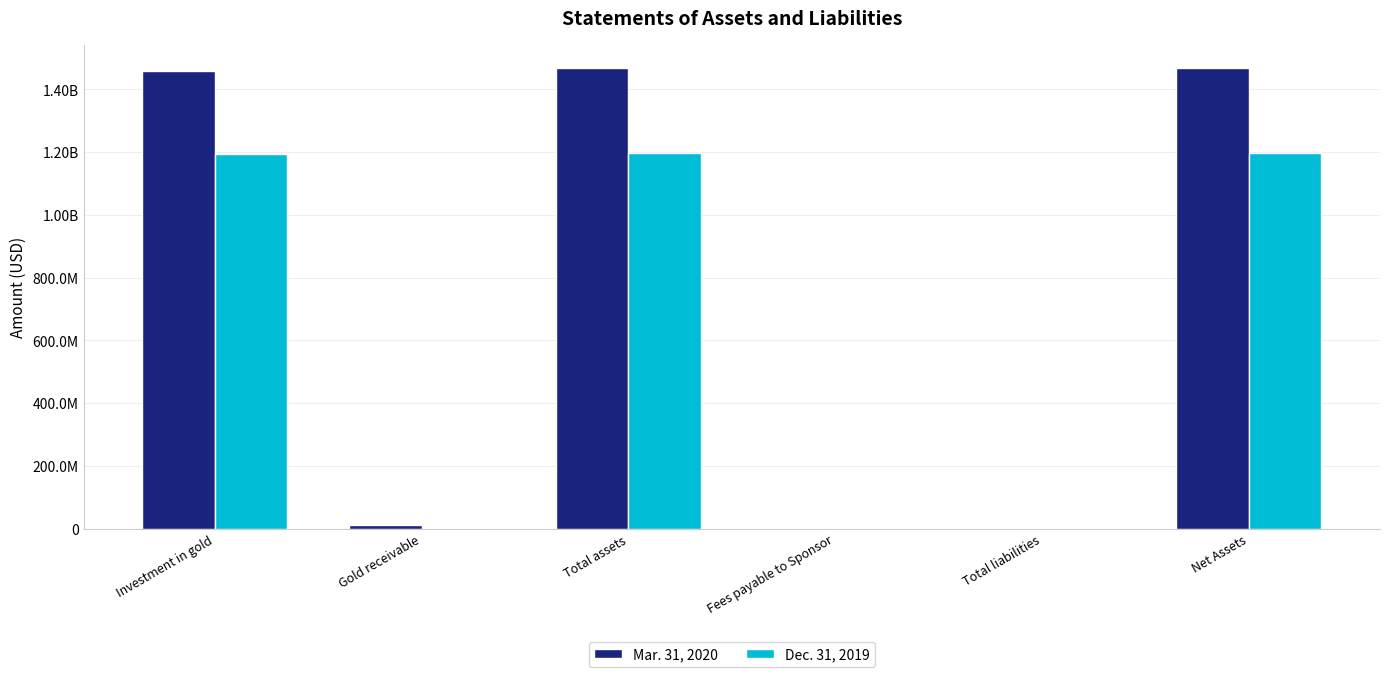

At which category is the sum across all series the highest?

Total assets